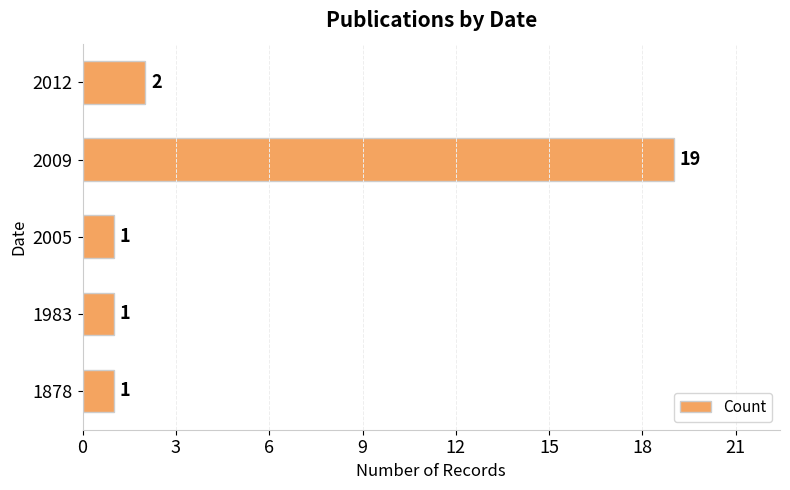

The value at 1878 is 2. True or false?

False